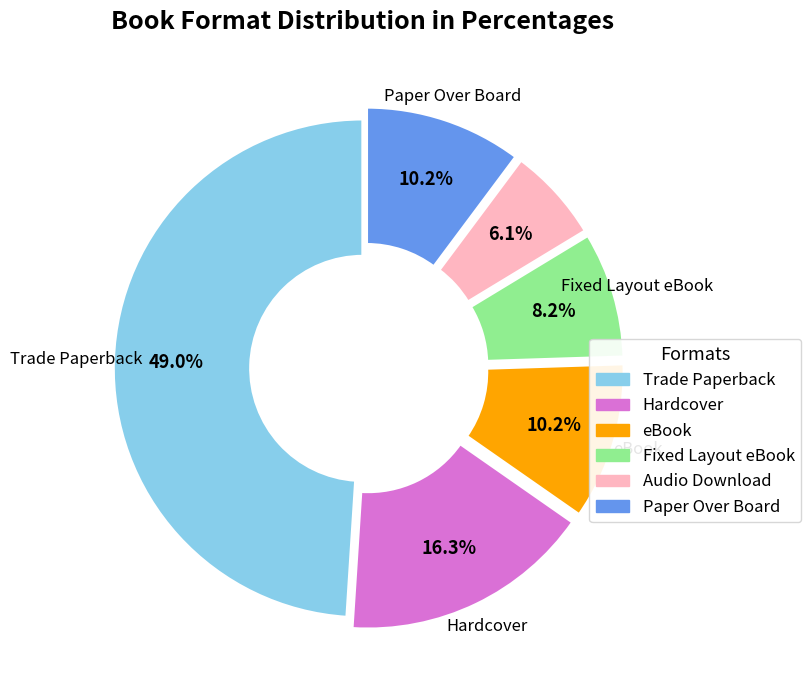

What percentage is the Hardcover slice, to the nearest percent?

16%